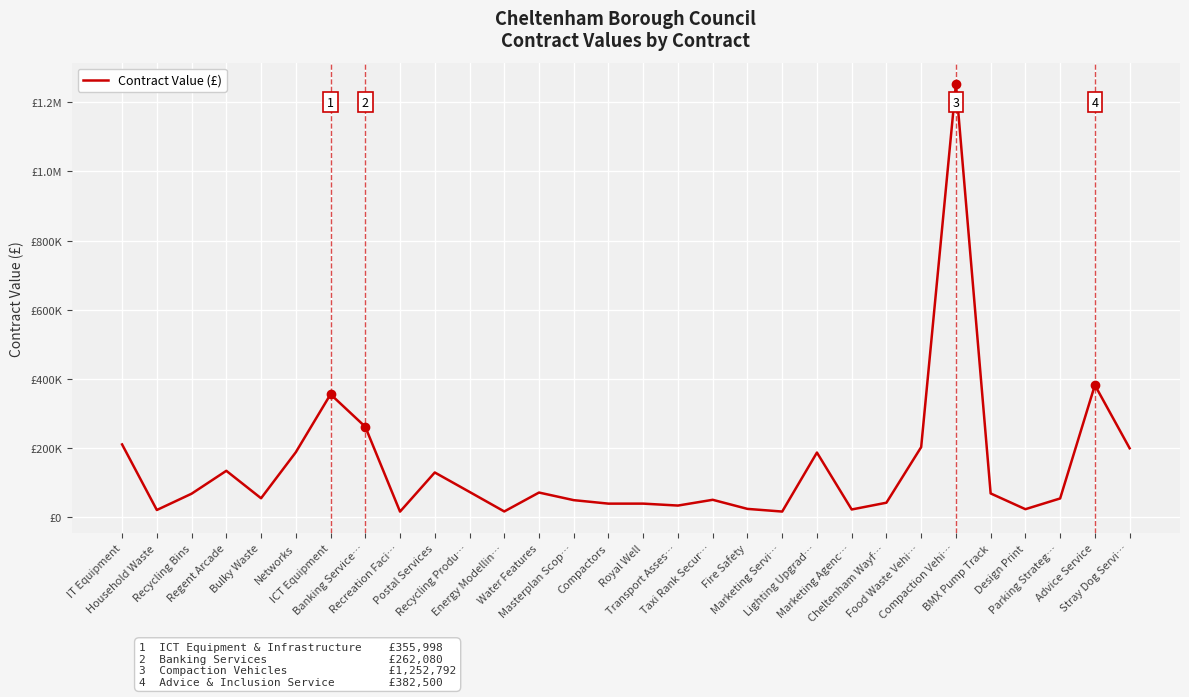

What is the change in value from Recycling Produ… to Royal Well?

-33865